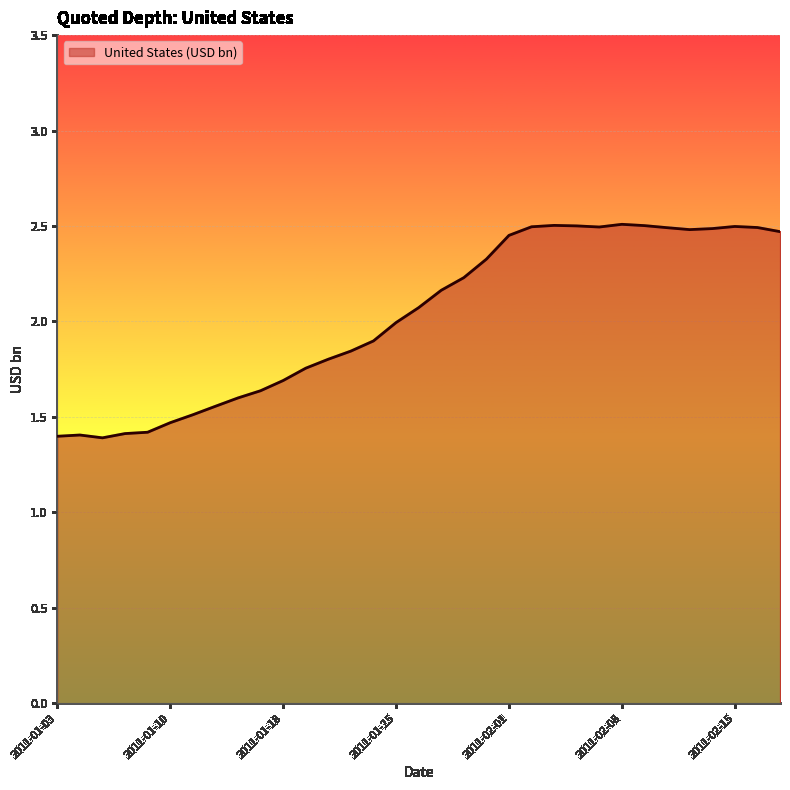

What is the minimum value shown in the chart?

1.4